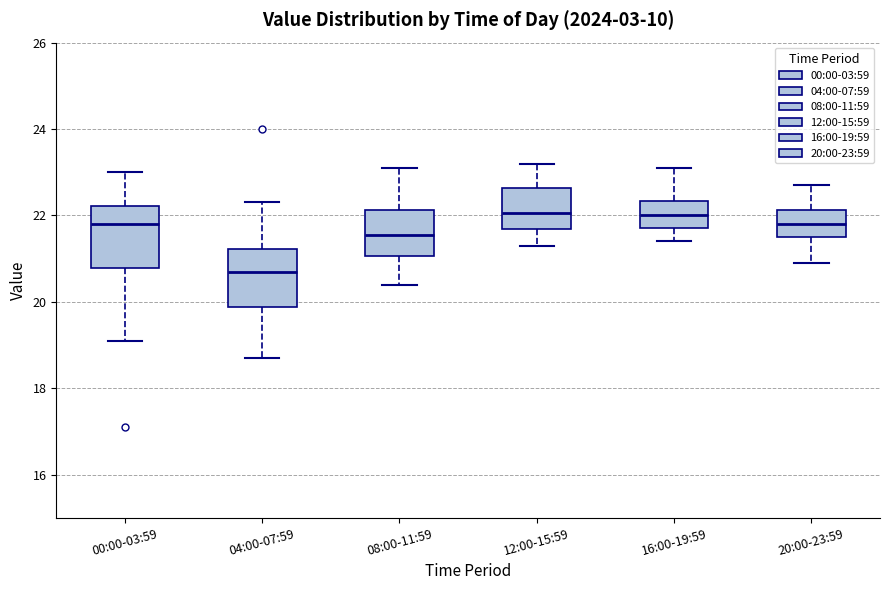

Where does the upper whisker of the box for 00:00-03:59 end on the y-axis? The values are not printed on the chart, so give them approximately, as read against the axis.

23.0